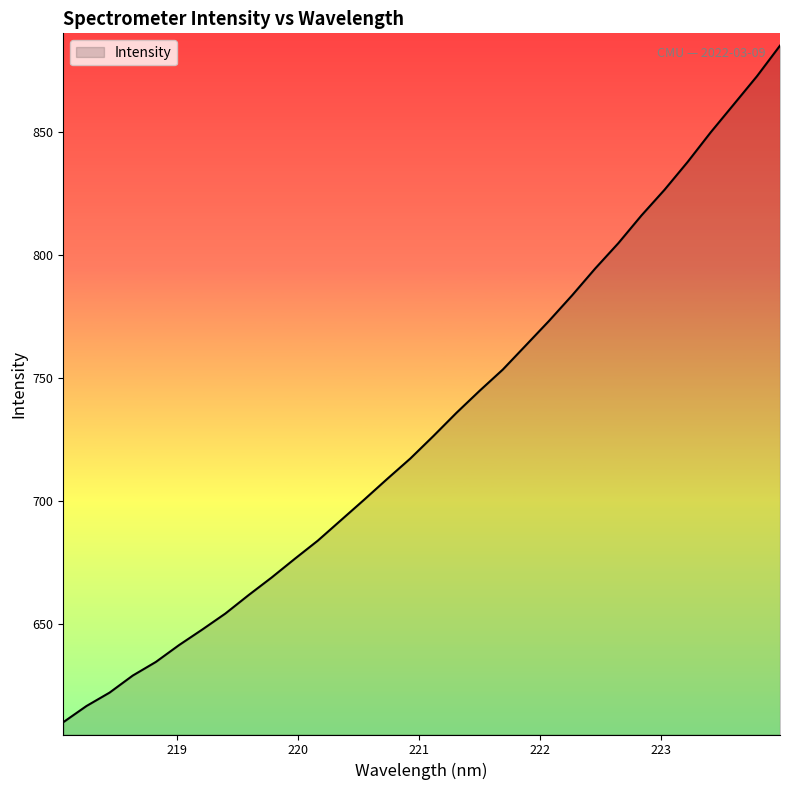

What is the average value?

731.2